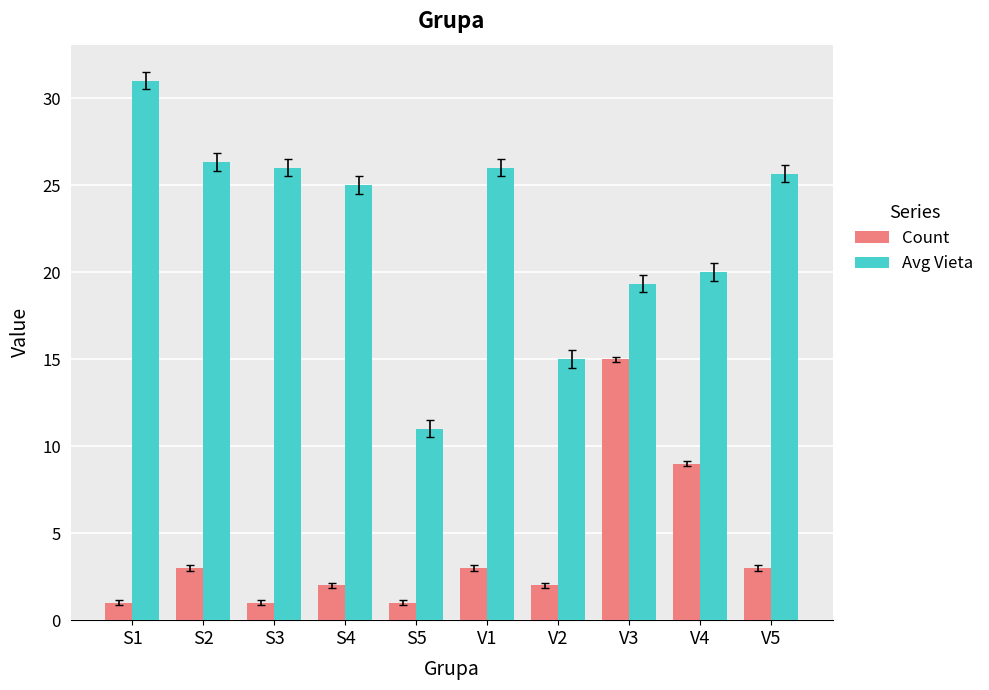

What is the smallest value displayed?

1.0